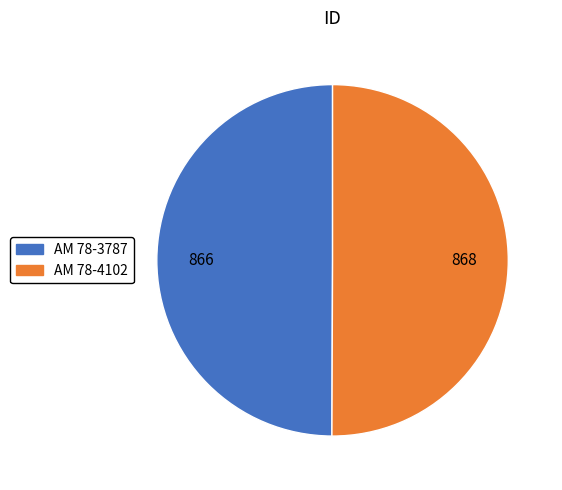

What is the ratio of the value at AM 78-4102 to the value at AM 78-3787?

1.0